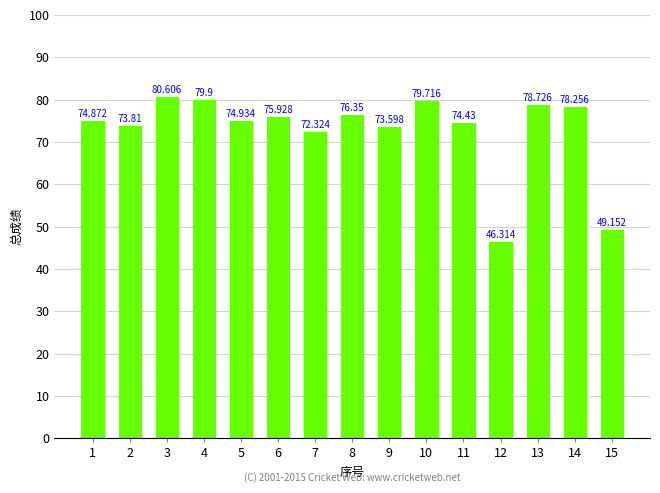

How many data points are less than 74?

5